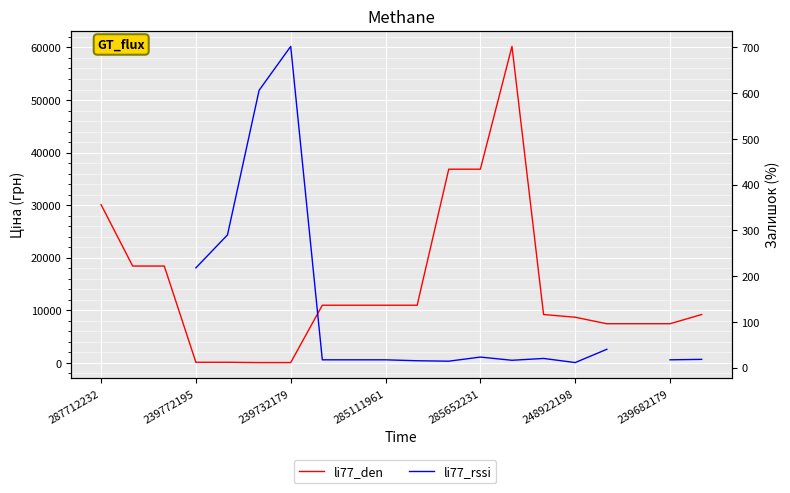

Which series has the widest spread of values?

li77_den